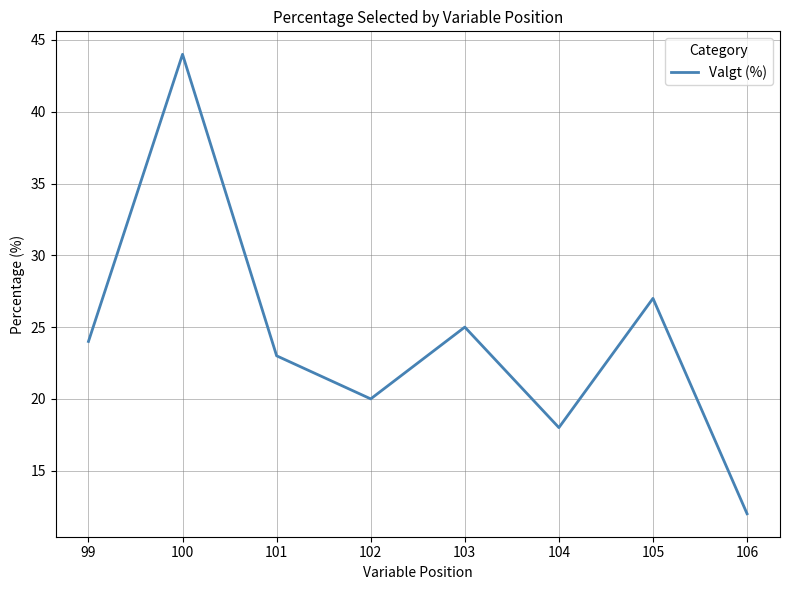

Count the number of data series in this chart.

1